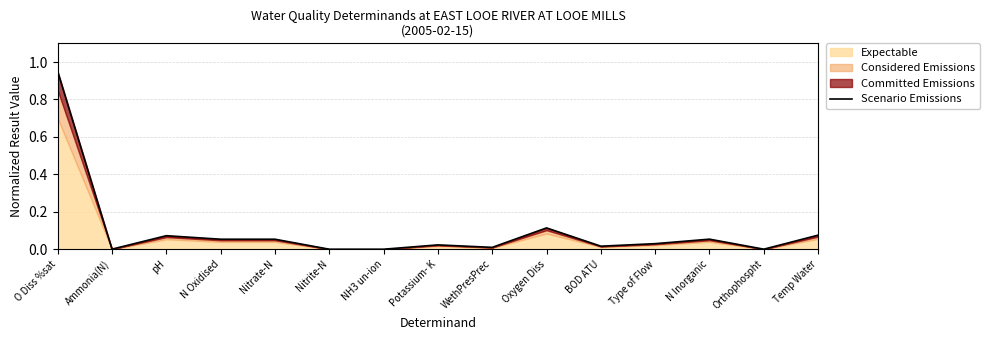

List the labels in order of value, smallest first.

NH3 un-ion, Nitrite-N, Orthophospht, Ammonia(N), WethPresPrec, BOD ATU, Potassium- K, Type of Flow, N Oxidised, Nitrate-N, N Inorganic, pH, Temp Water, Oxygen Diss, O Diss %sat